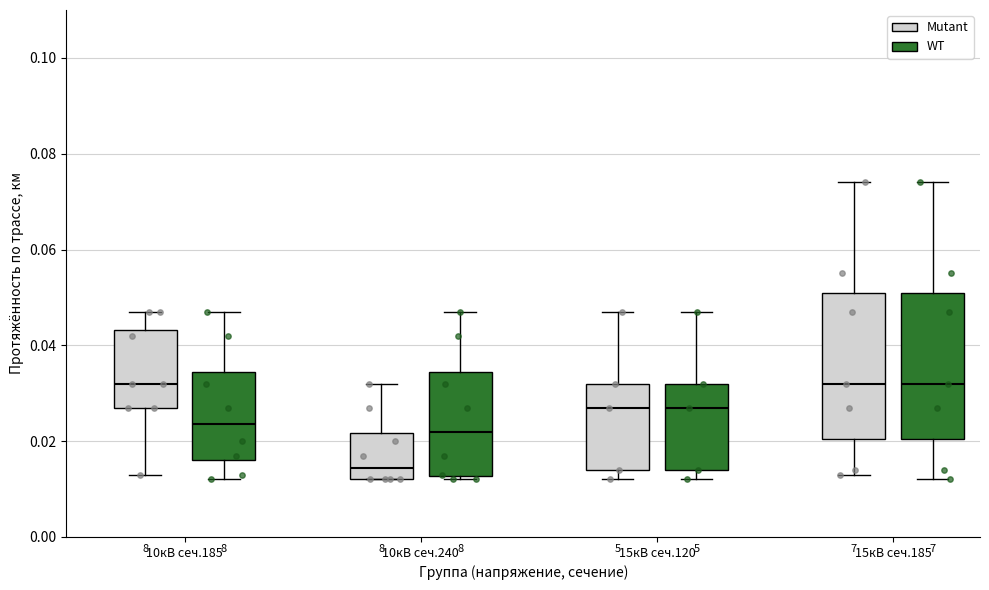

Where is the upper edge of the box for 10кВ сеч.240 (Mutant) on the y-axis? The values are not printed on the chart, so give them approximately, as read against the axis.

0.022